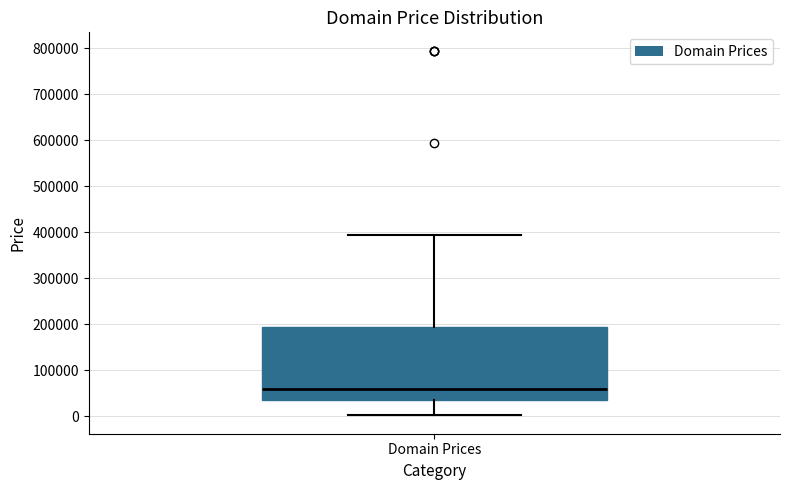

Where does the upper whisker of the box for Domain Prices end on the y-axis? The values are not printed on the chart, so give them approximately, as read against the axis.

390000